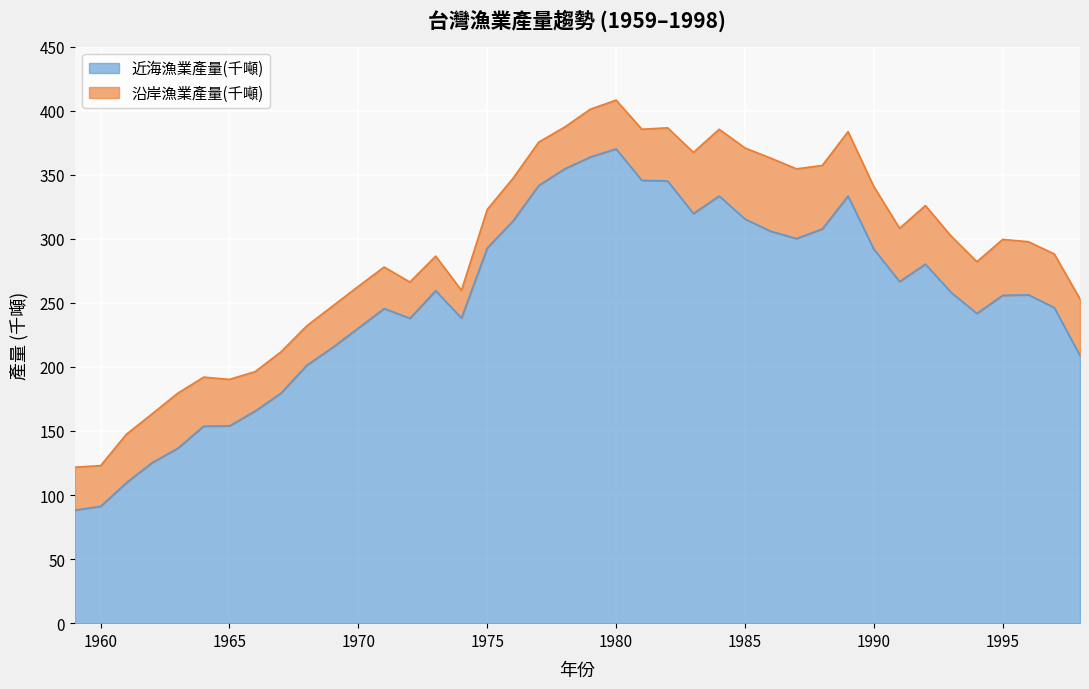

True or false: there are more than 0 points higher than both neighbors.

True